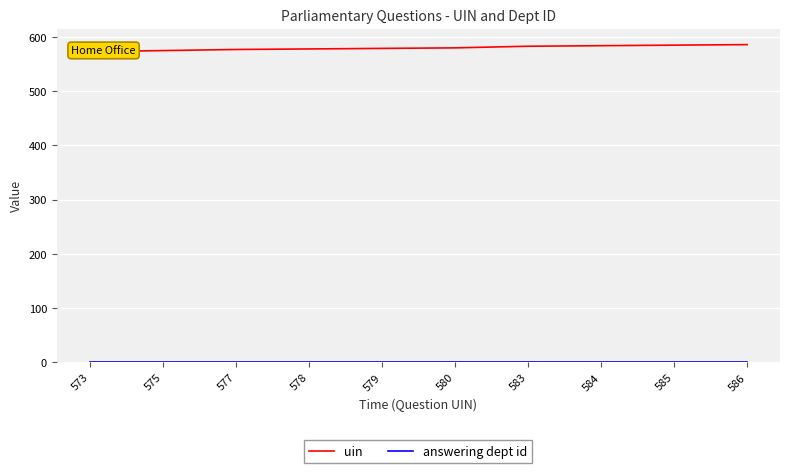

Count the number of data series in this chart.

2